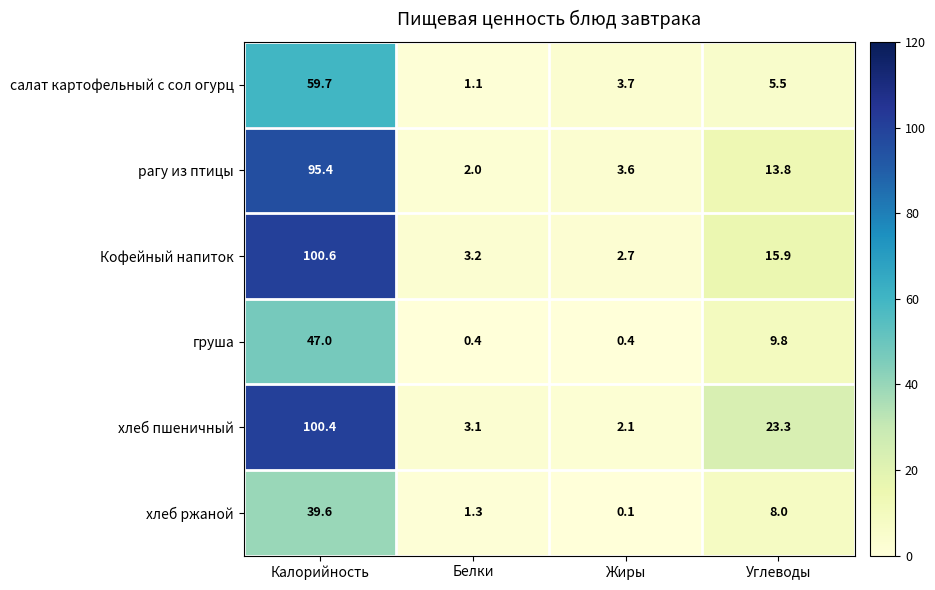

Which series has the widest spread of values?

хлеб пшеничный